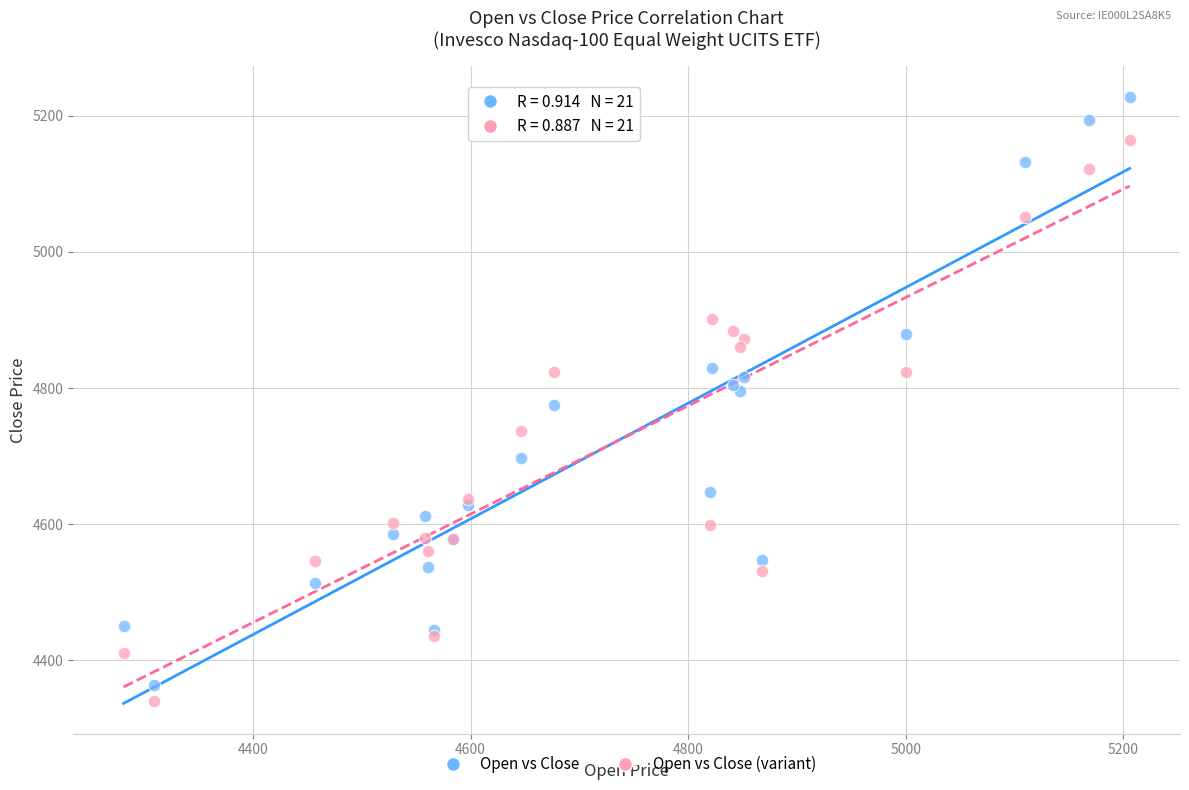

Which series reaches the maximum Y coordinate?

Open vs Close